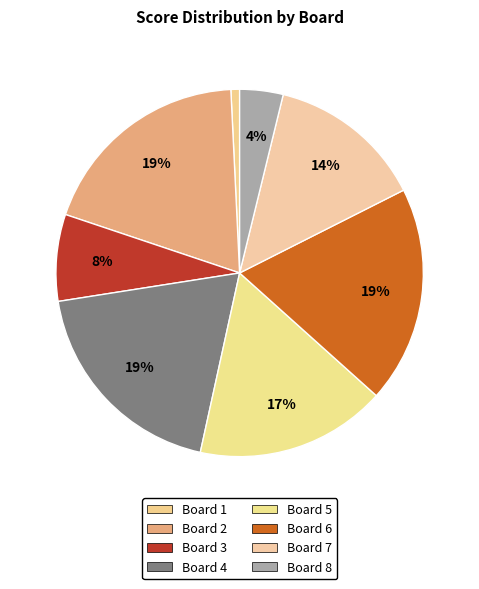

Is it true that Board 2 is 29% of the pie?

False